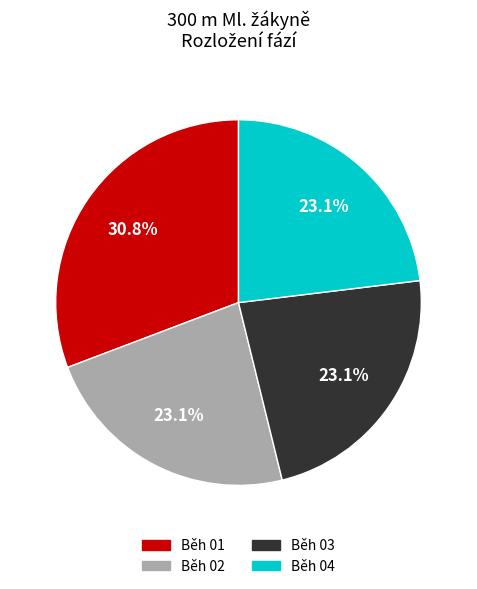

What percentage is the Běh 02 slice, to the nearest percent?

23%